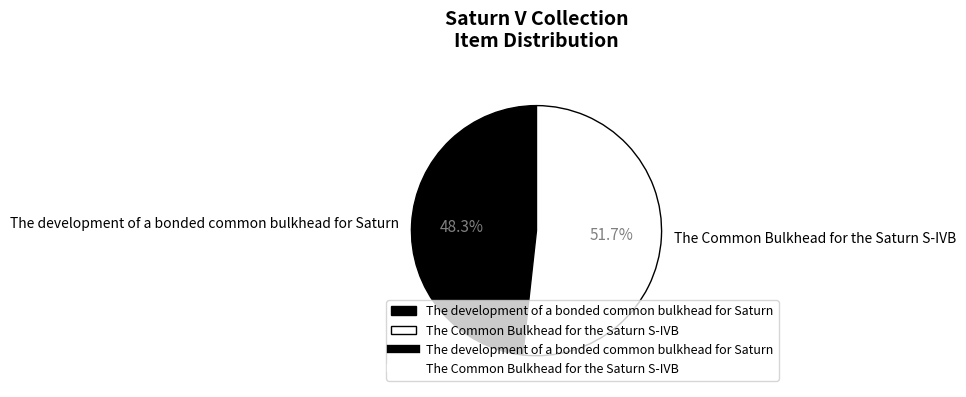

What percentage do The Common Bulkhead for the Saturn S-IVB and The development of a bonded common bulkhead for Saturn together represent?

100.0%